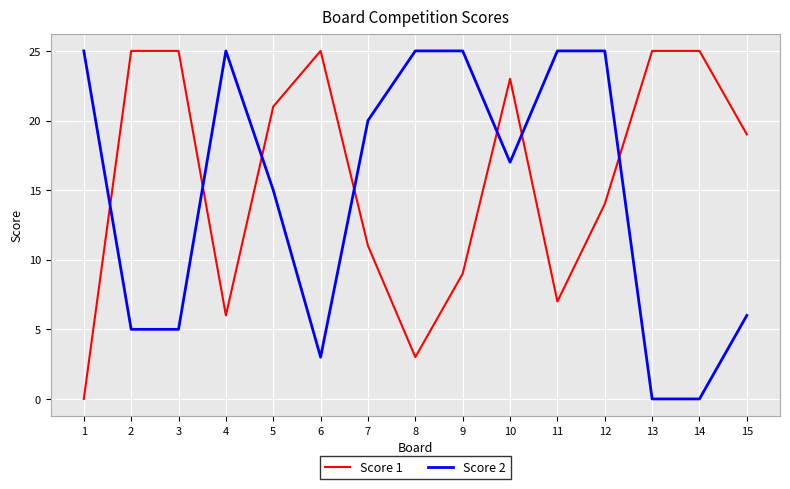

How many times do Score 2 and Score 1 cross each other?

7